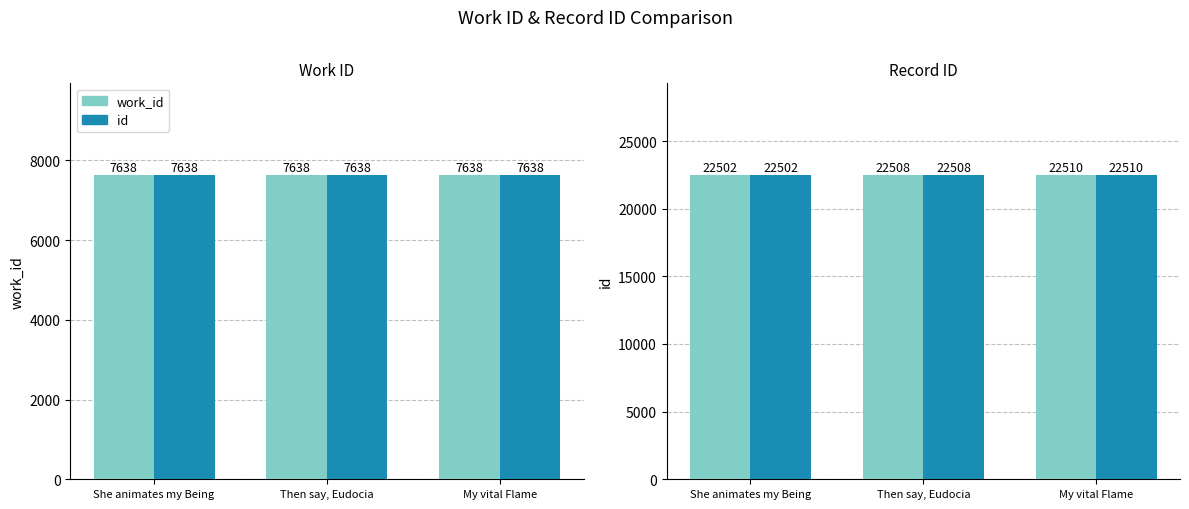

Which series has the largest range (max minus min)?

id